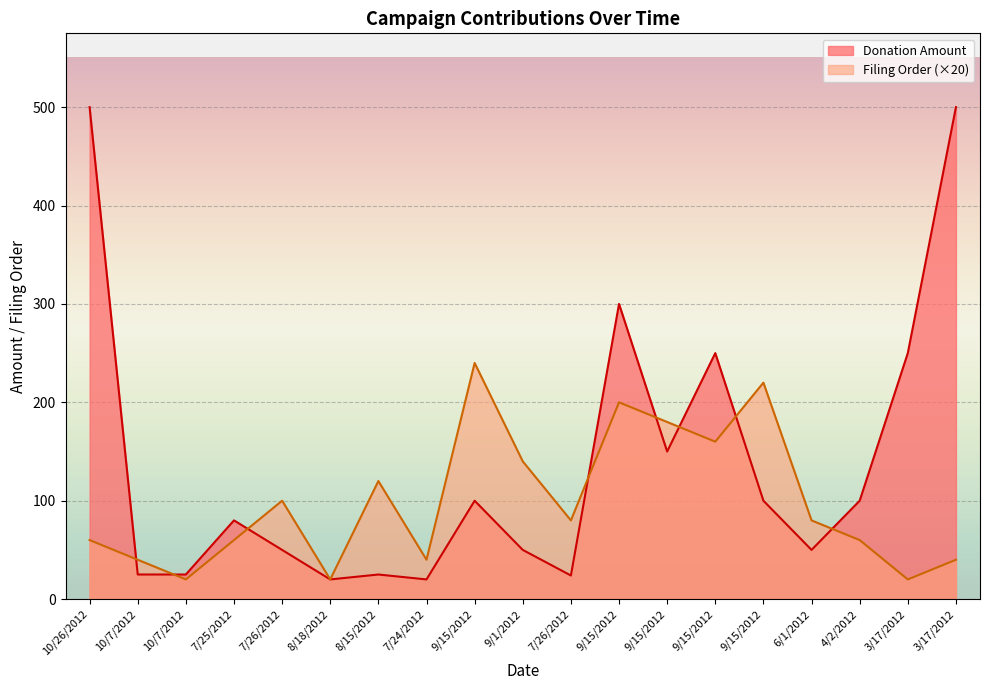

In Filing Order, how many points are higher than both neighbors (excluding endpoints)?

5